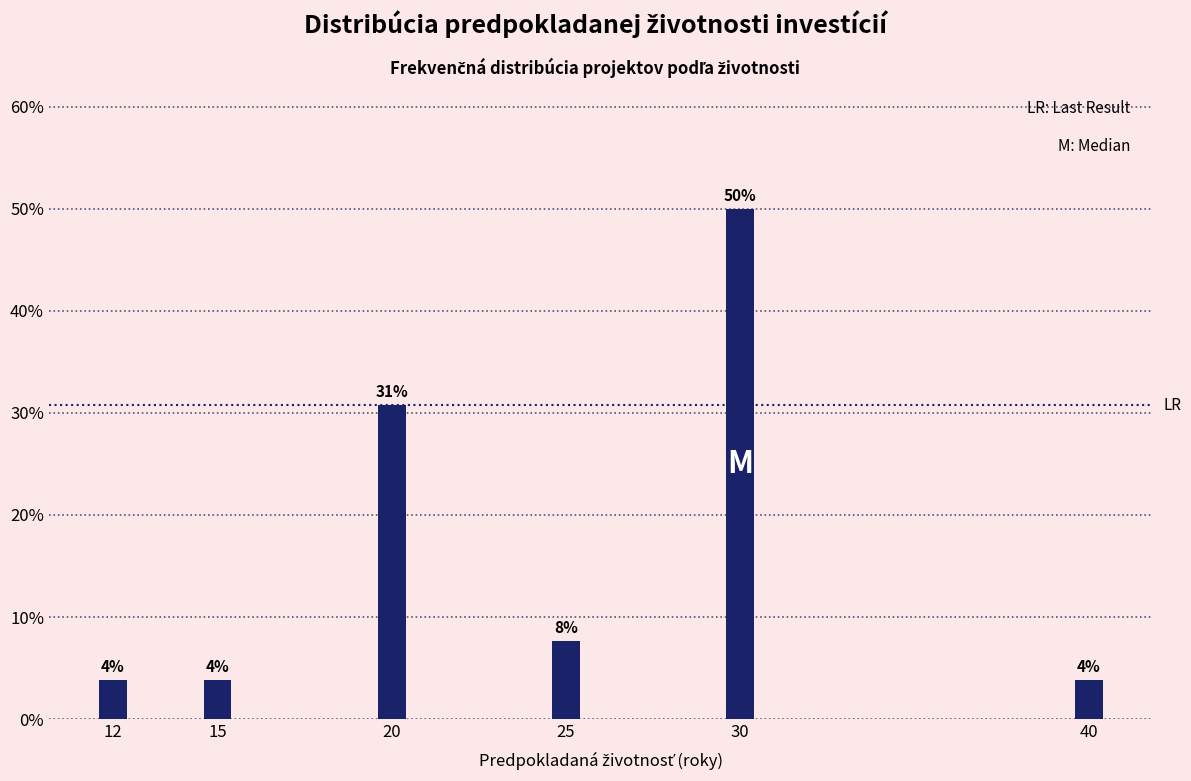

How many bars are there in total?

6